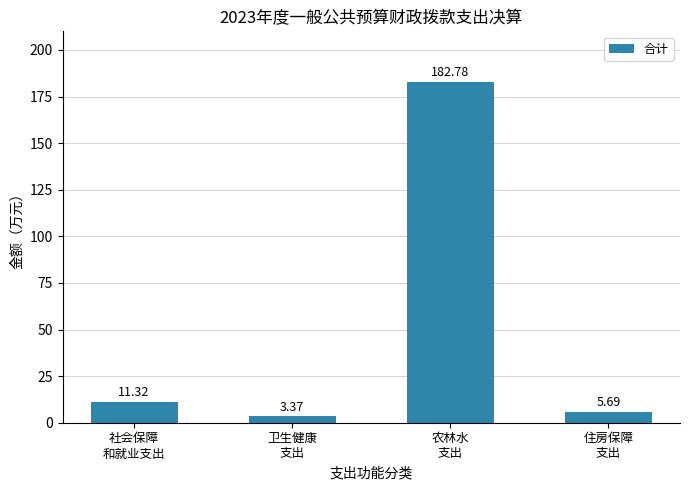

Which category has the highest value across all series?

农林水
支出